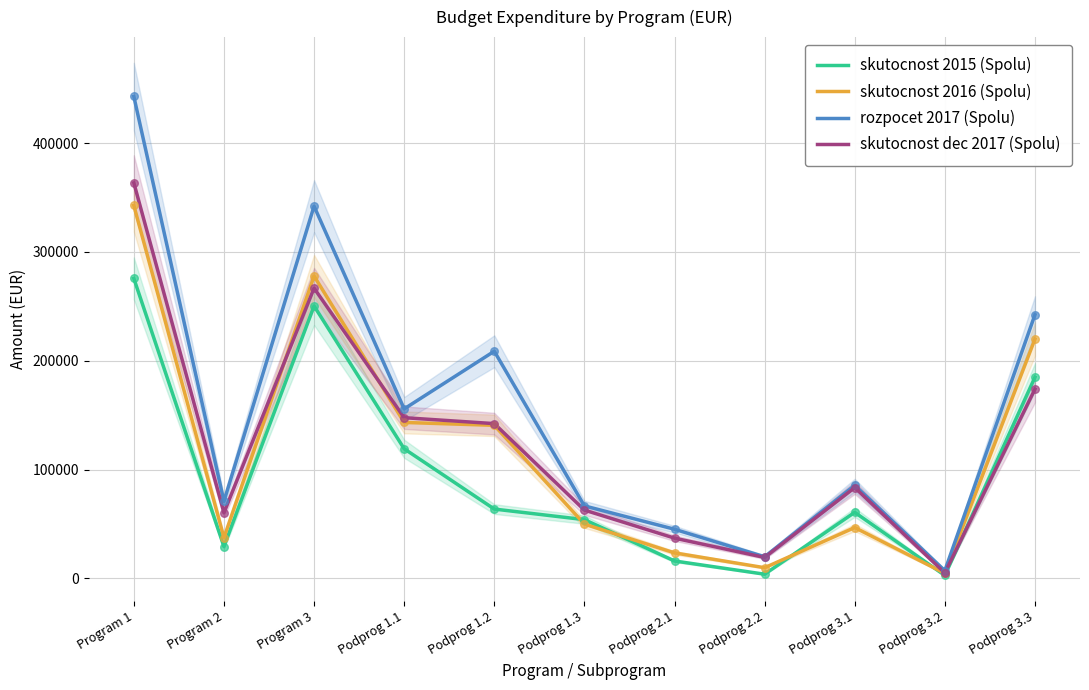

What is the total value across all series at Podprog 3.1?

276430.1